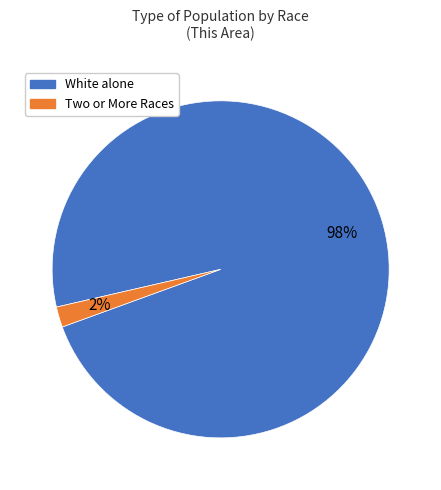

To the nearest percent, what is the difference between the largest and smallest slice percentages?

96%